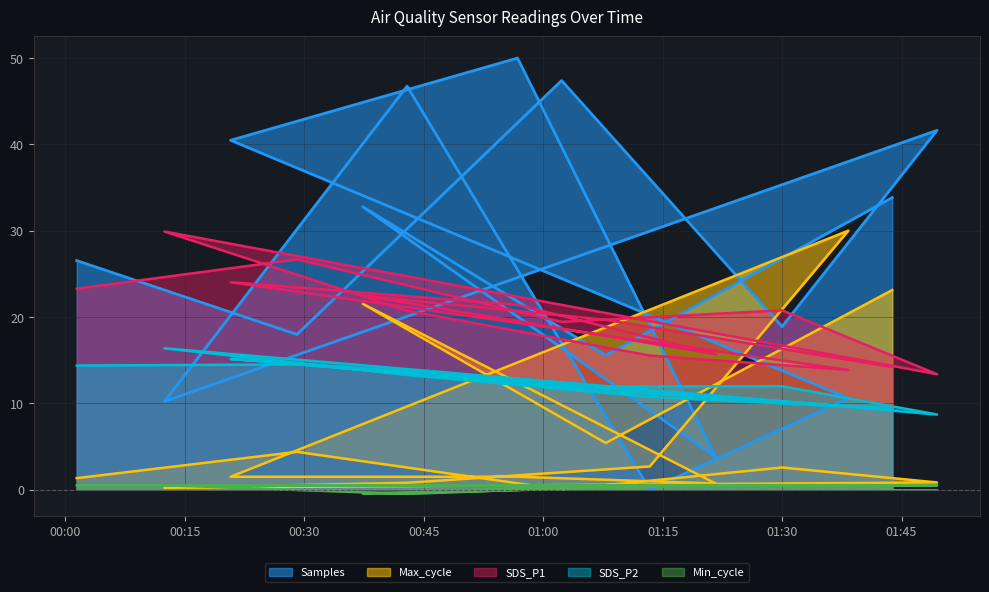

How many lines are shown in the chart?

5